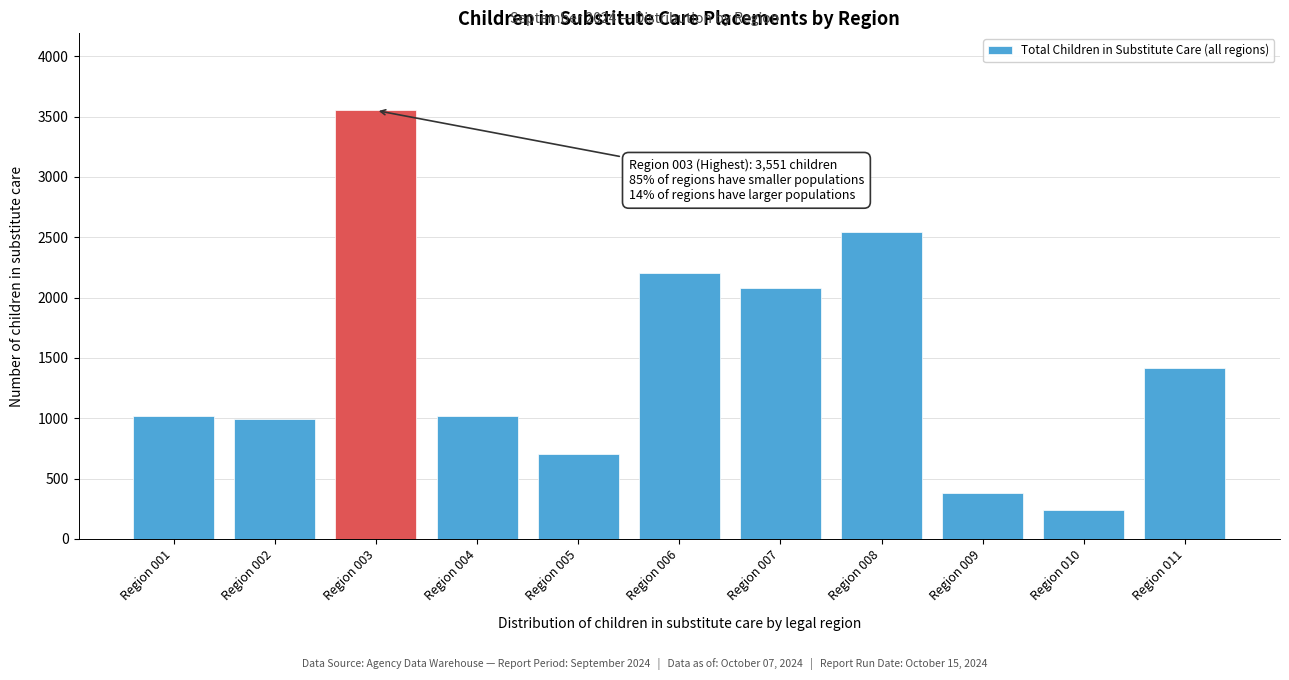

Which category has the highest value across all series?

Region 003